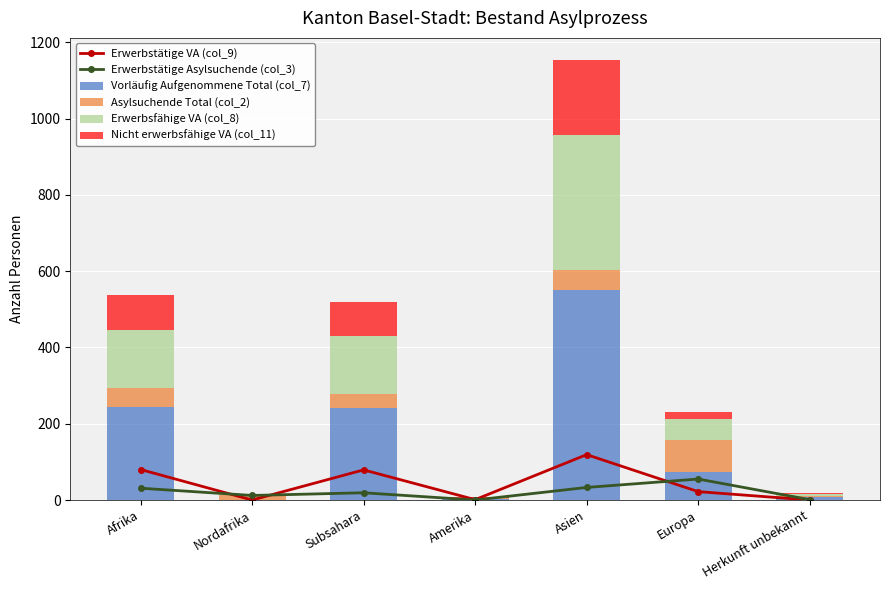

What is the highest value of the Erwerbstätige VA (col_9) series?

119